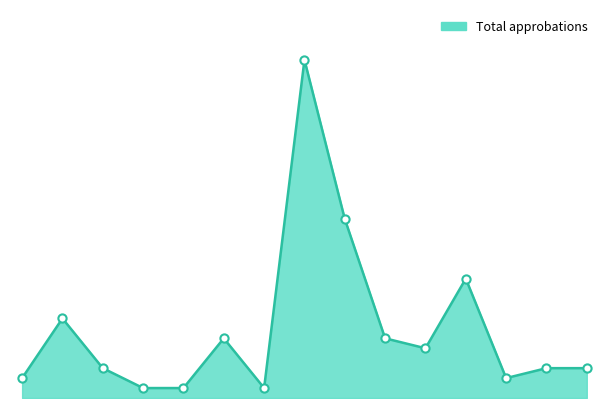

Does the chart have visible grid lines?

No